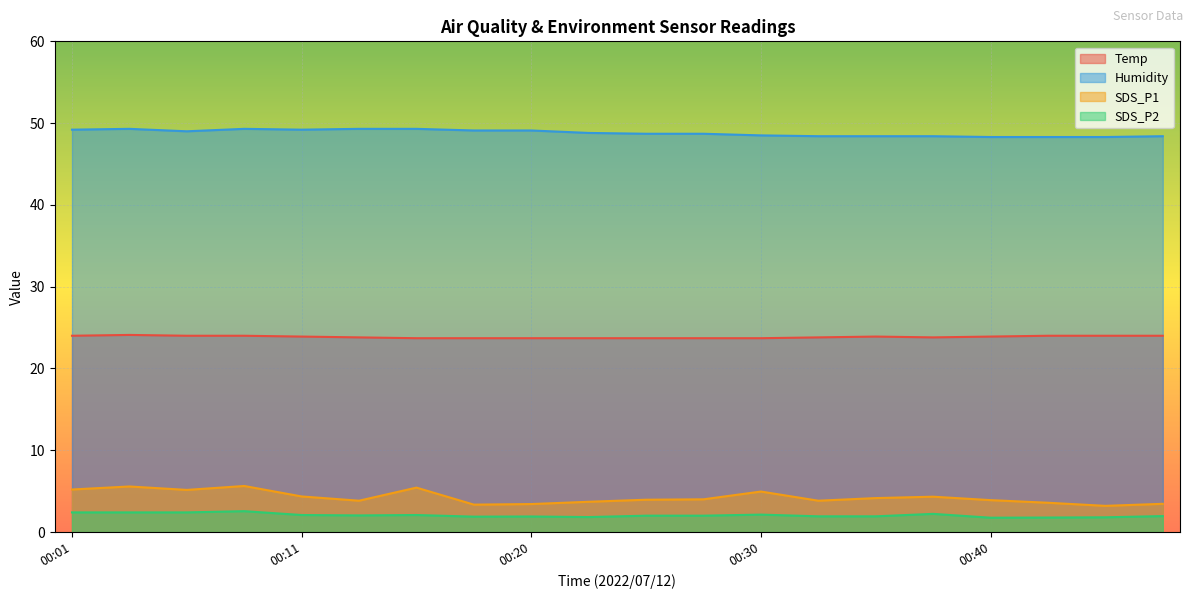

How many Temp values are between 23 and 24?

19